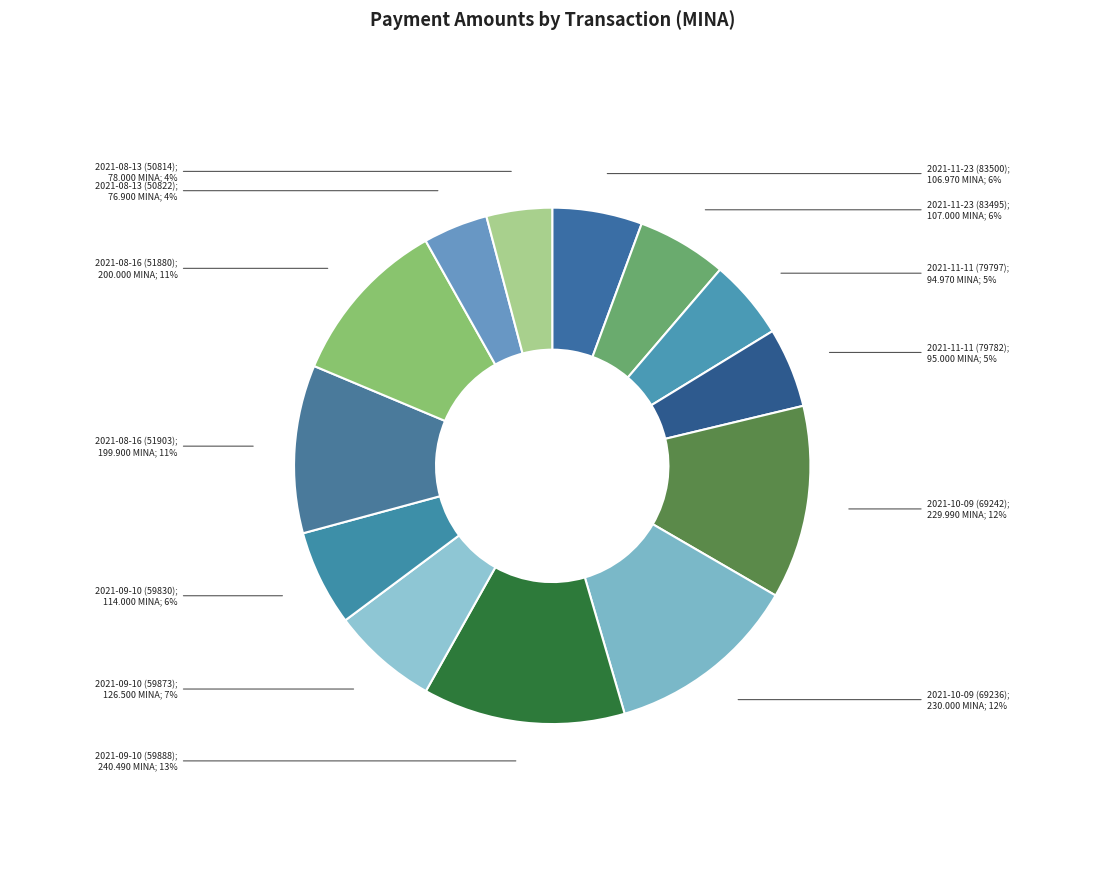

How many segments does this pie chart have?

13